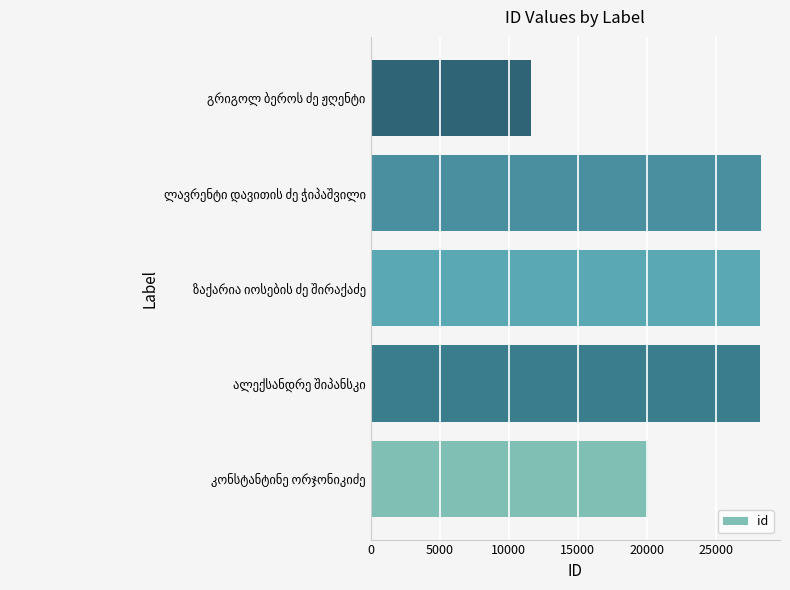

What is the maximum value shown in the chart?

28220